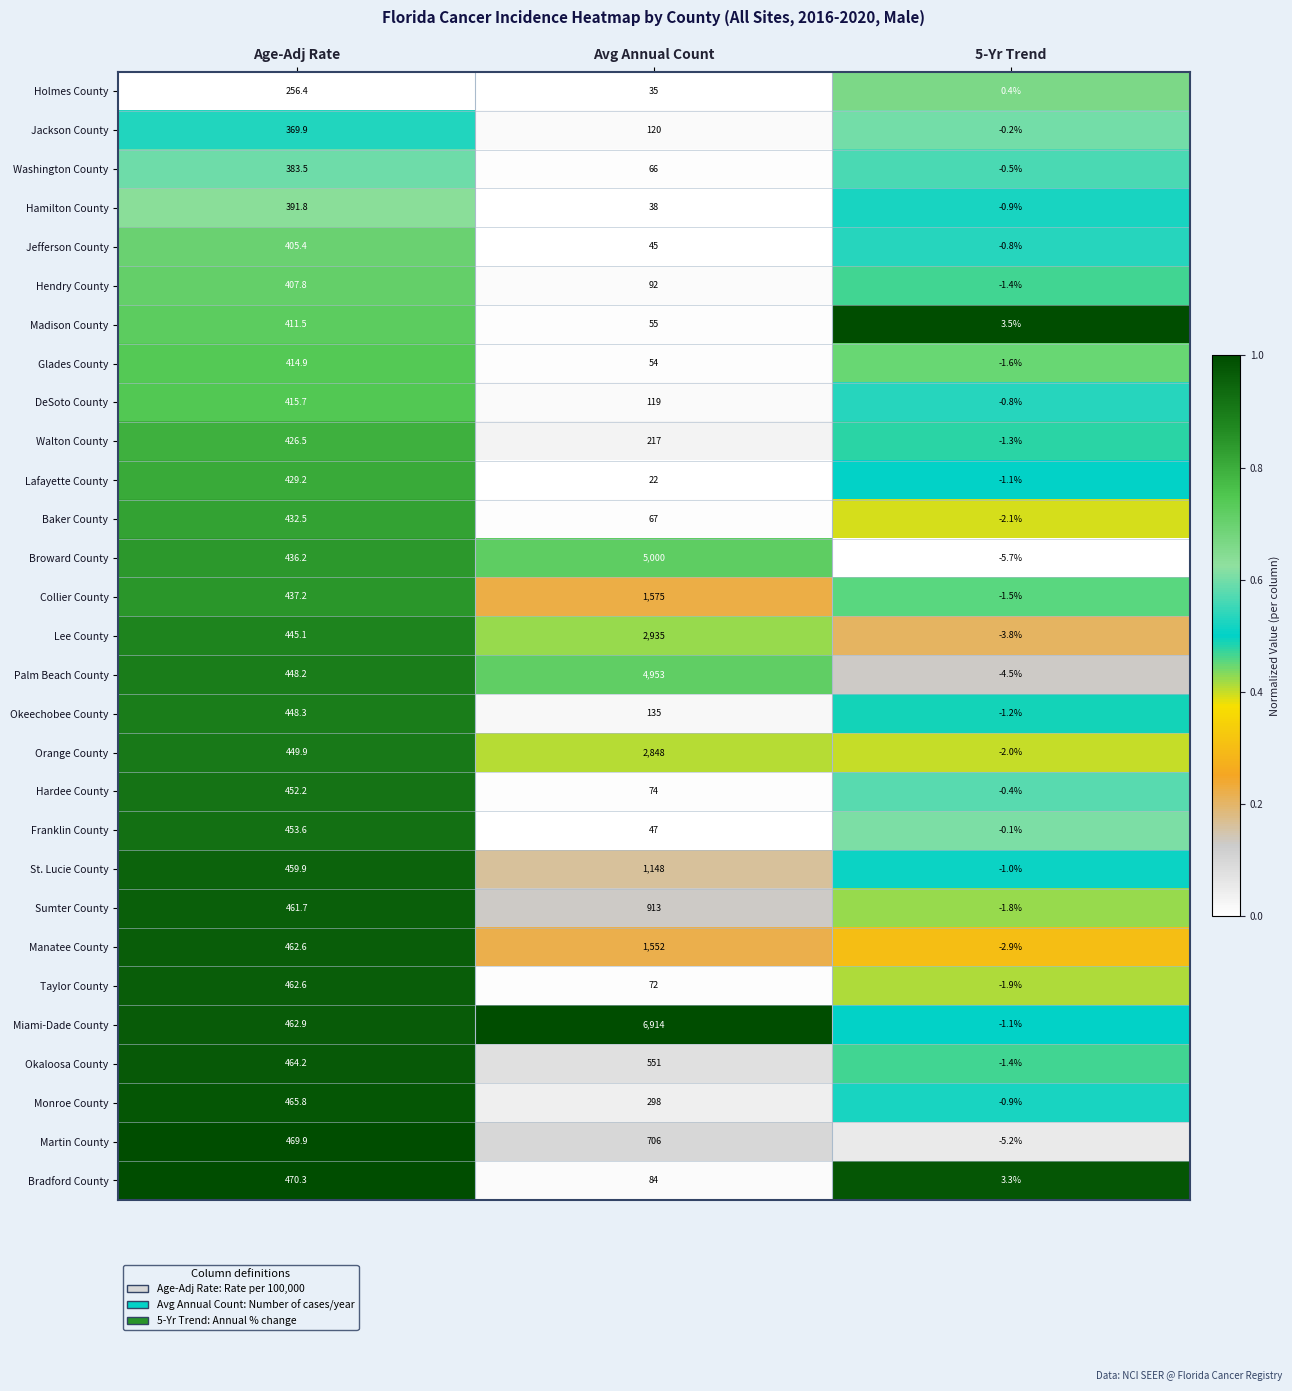

Which category has the highest value across all series?

Avg Annual Count